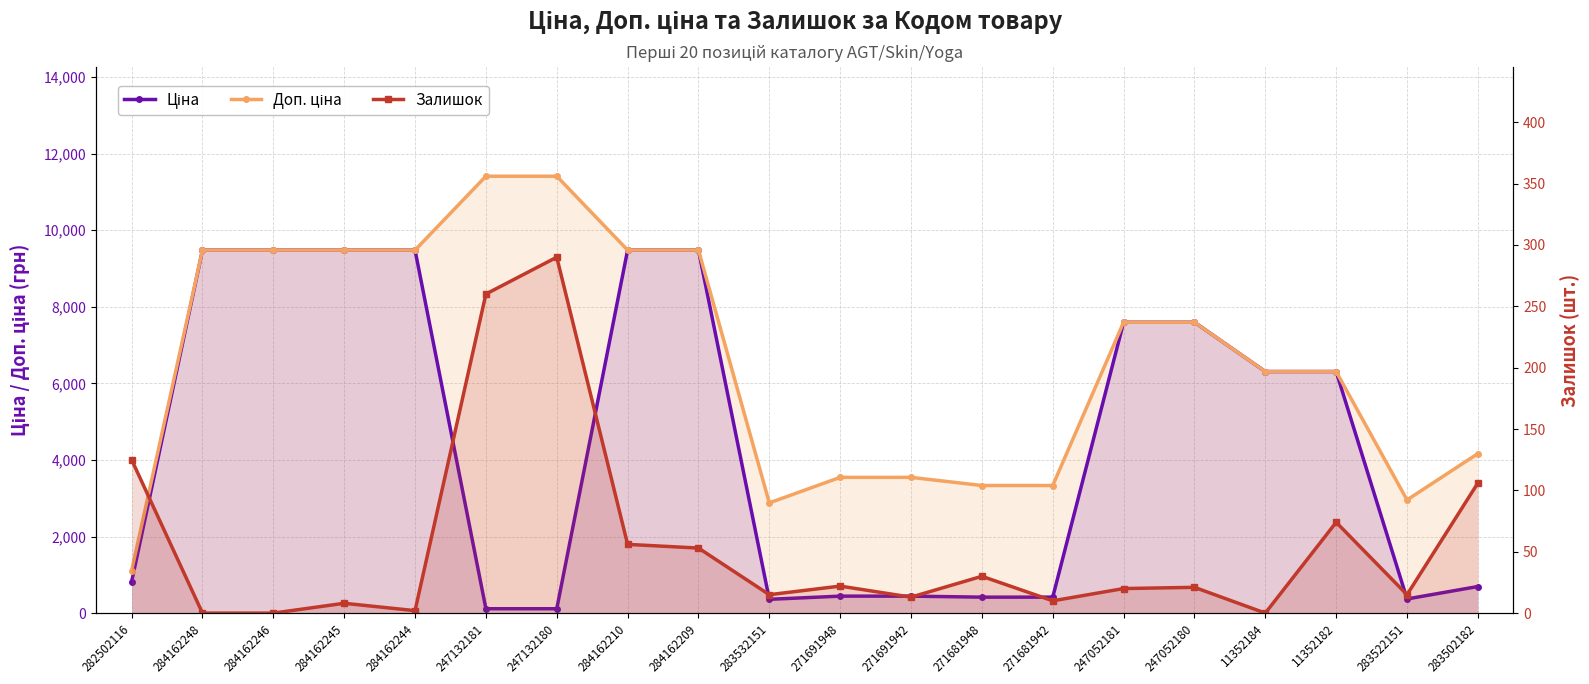

Where is the first local minimum for Залишок?

284162244